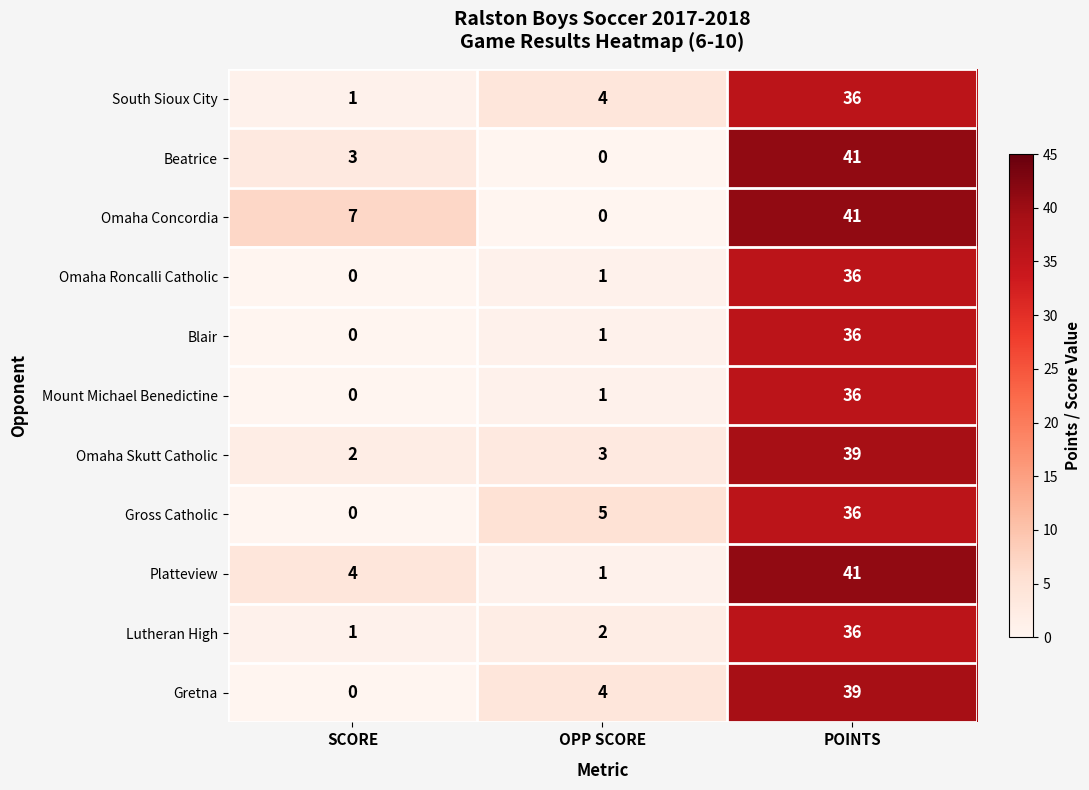

At which label is Platteview closest to 21?

SCORE